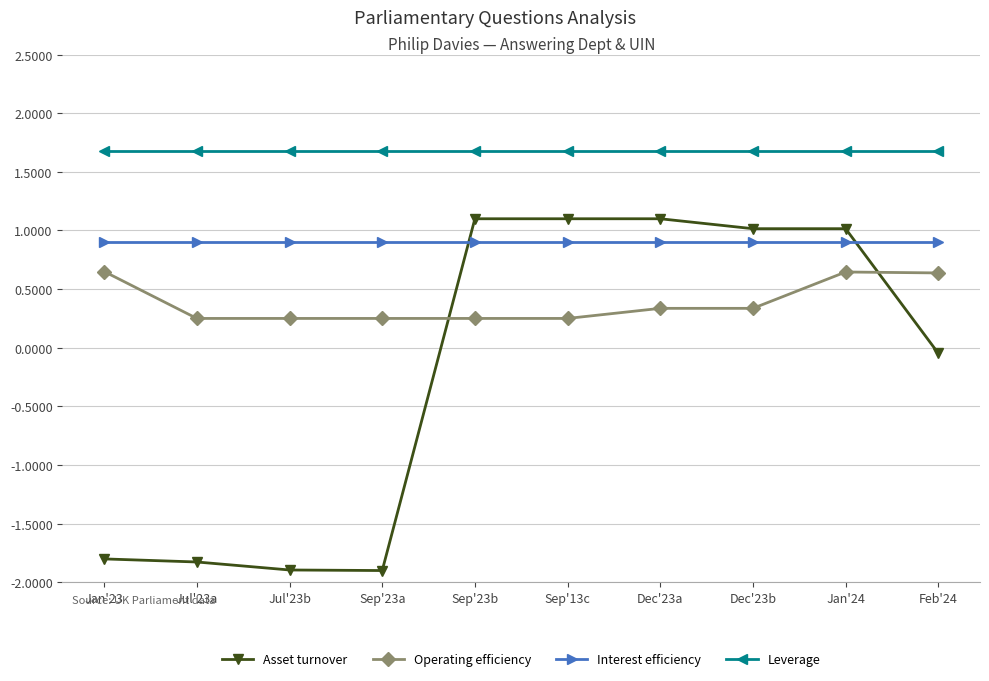

Rank the series by their average value, from highest to lowest.

Leverage, Interest efficiency, Operating efficiency, Asset turnover